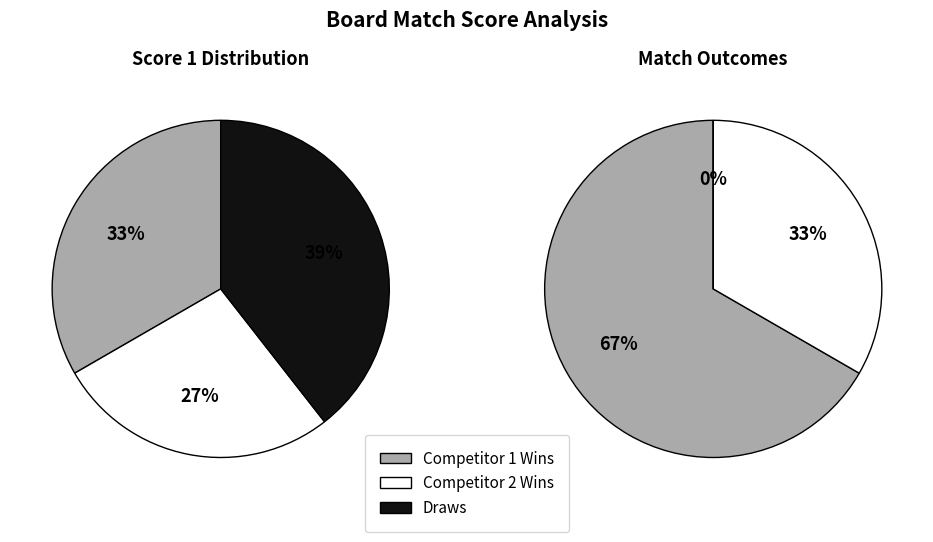

The Board 6 slice represents 13% of the pie. True or false?

False